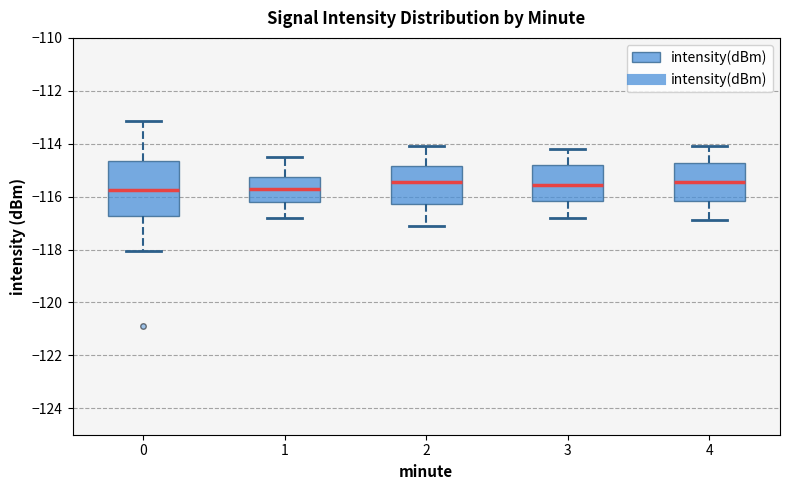

Which box is the tallest, from its lower edge to its upper edge?

0